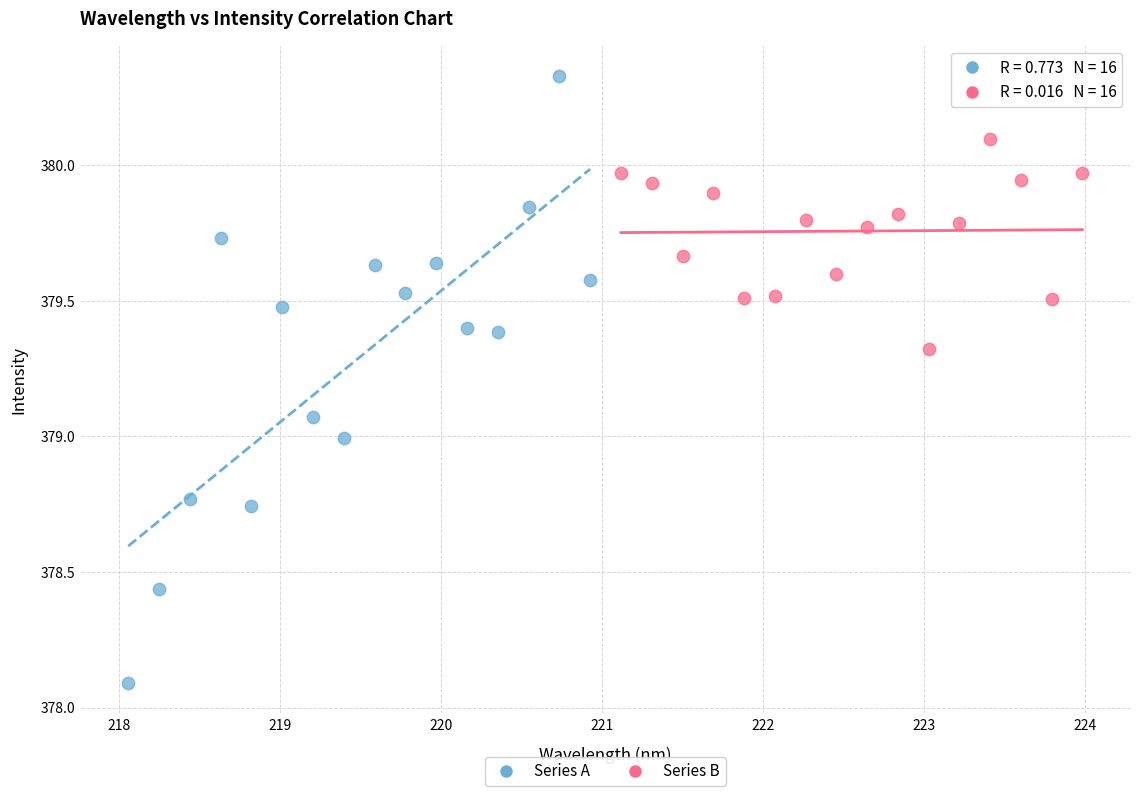

Which series reaches the maximum Y coordinate?

Series A